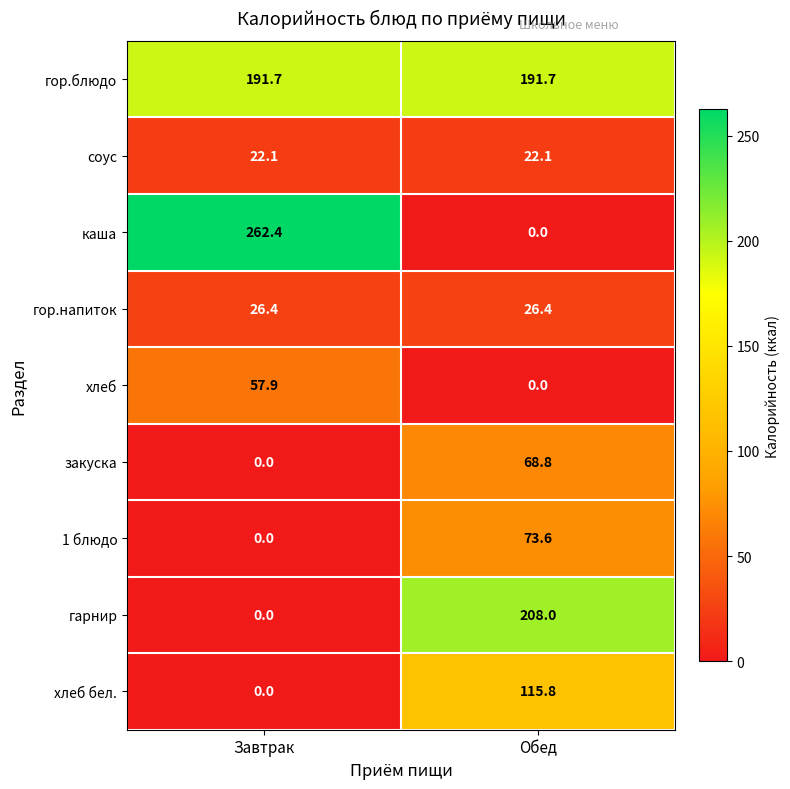

What is the spread (max minus min) of values at Обед?

208.0